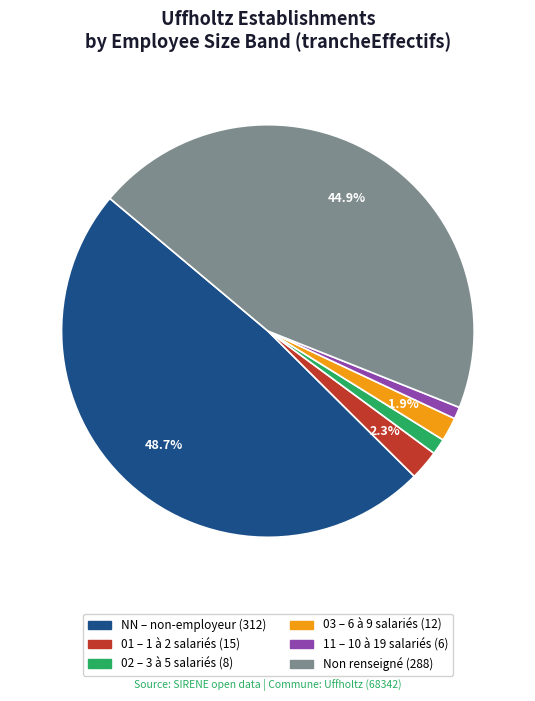

Do 11 – 10 à 19 salariés (6) and 01 – 1 à 2 salariés (15) together represent more than half of the pie?

No